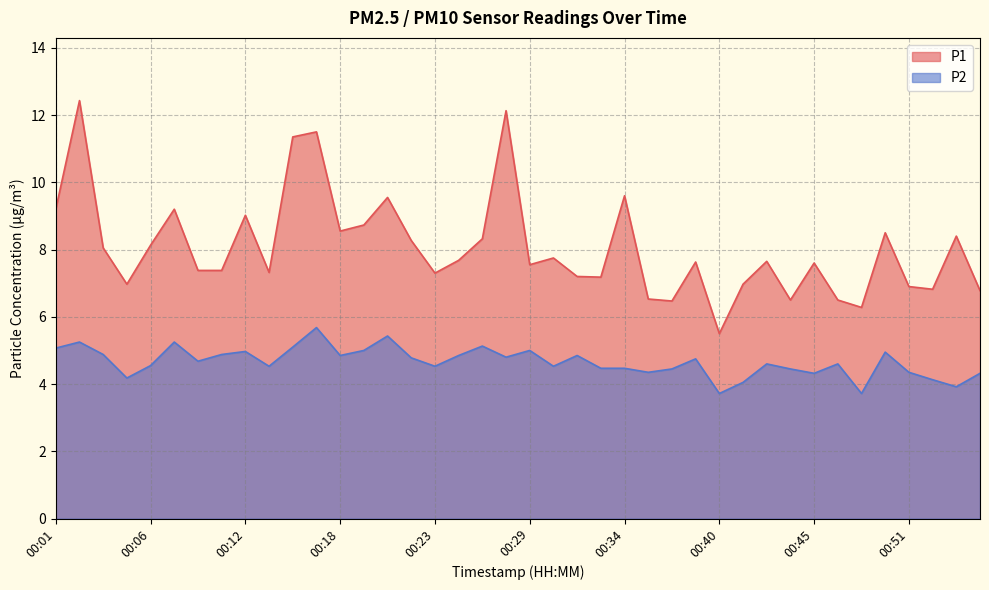

Reading right to left, extract all data points from this chart.

P1: 00:55=6.8	00:54=8.4	00:52=6.8	00:51=6.9	00:50=8.5	00:48=6.3	00:47=6.5	00:45=7.6	00:44=6.5	00:43=7.7	00:41=7.0	00:40=5.5	00:39=7.6	00:37=6.5	00:36=6.5	00:34=9.6	00:33=7.2	00:32=7.2	00:30=7.8	00:29=7.5	00:27=12.1	00:26=8.3	00:24=7.7	00:23=7.3	00:22=8.3	00:20=9.6	00:19=8.7	00:18=8.6	00:16=11.5	00:15=11.3	00:13=7.3	00:12=9.0	00:11=7.4	00:09=7.4	00:08=9.2	00:06=8.1	00:05=7.0	00:04=8.1	00:02=12.4	00:01=9.2
P2: 00:55=4.3	00:54=3.9	00:52=4.1	00:51=4.3	00:50=5.0	00:48=3.7	00:47=4.6	00:45=4.3	00:44=4.5	00:43=4.6	00:41=4.0	00:40=3.7	00:39=4.8	00:37=4.5	00:36=4.3	00:34=4.5	00:33=4.5	00:32=4.8	00:30=4.5	00:29=5.0	00:27=4.8	00:26=5.1	00:24=4.8	00:23=4.5	00:22=4.8	00:20=5.4	00:19=5.0	00:18=4.8	00:16=5.7	00:15=5.1	00:13=4.5	00:12=5.0	00:11=4.9	00:09=4.7	00:08=5.2	00:06=4.5	00:05=4.2	00:04=4.9	00:02=5.2	00:01=5.1